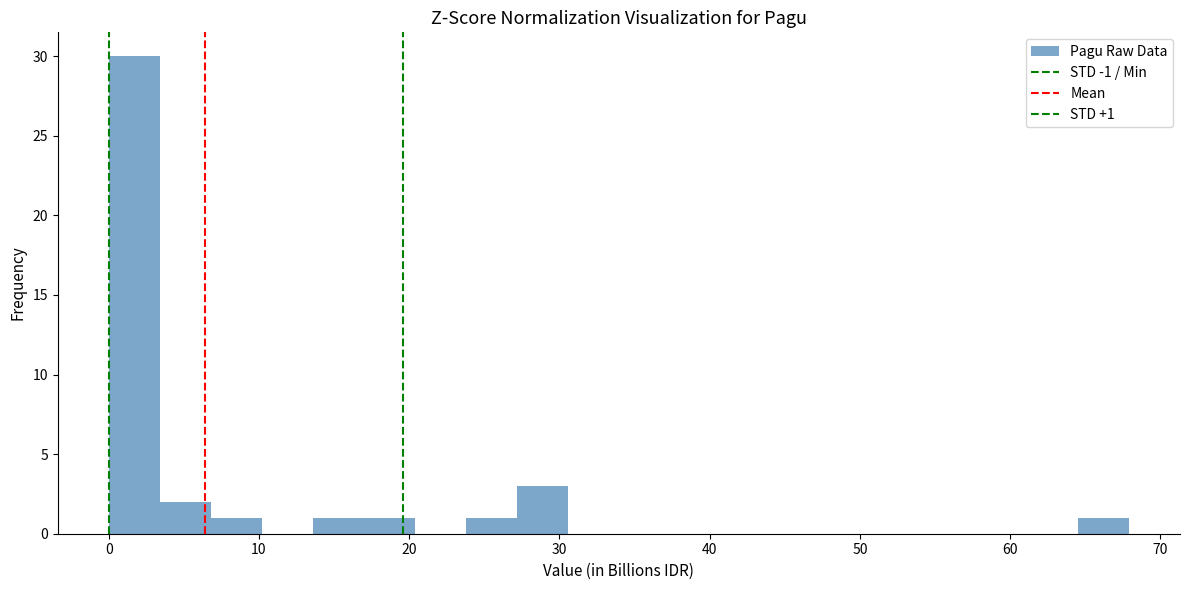

Read against the x-axis, roughly where is the centre of the tallest bar?

2